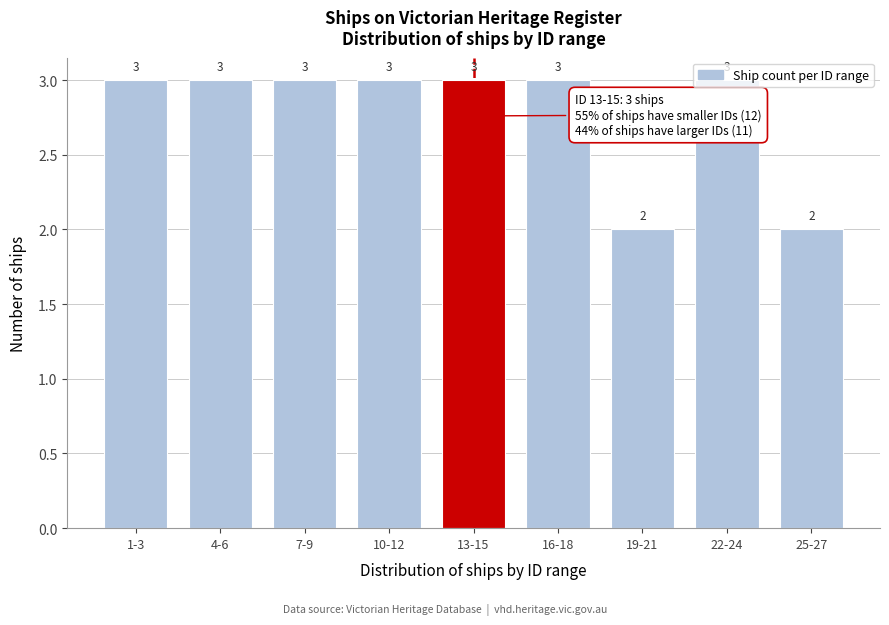

What is the greatest value displayed?

3